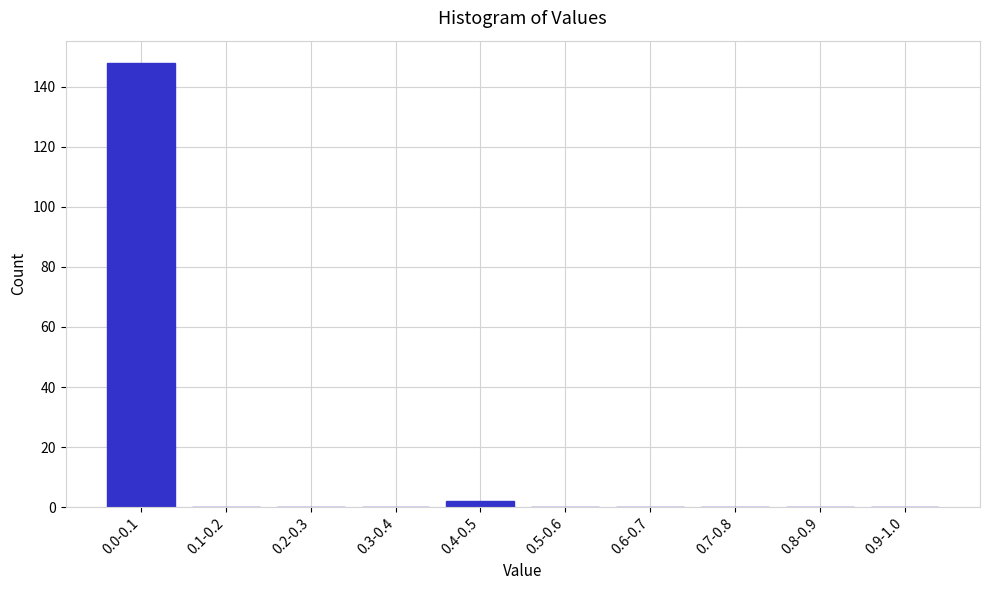

Reading left to right, list all the values displayed in this chart.

0.0-0.1=148	0.1-0.2=0	0.2-0.3=0	0.3-0.4=0	0.4-0.5=2	0.5-0.6=0	0.6-0.7=0	0.7-0.8=0	0.8-0.9=0	0.9-1.0=0